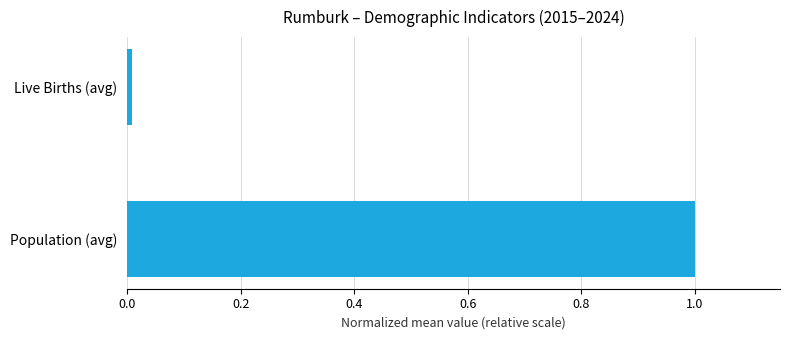

What is the difference between the maximum and minimum values?

1.0